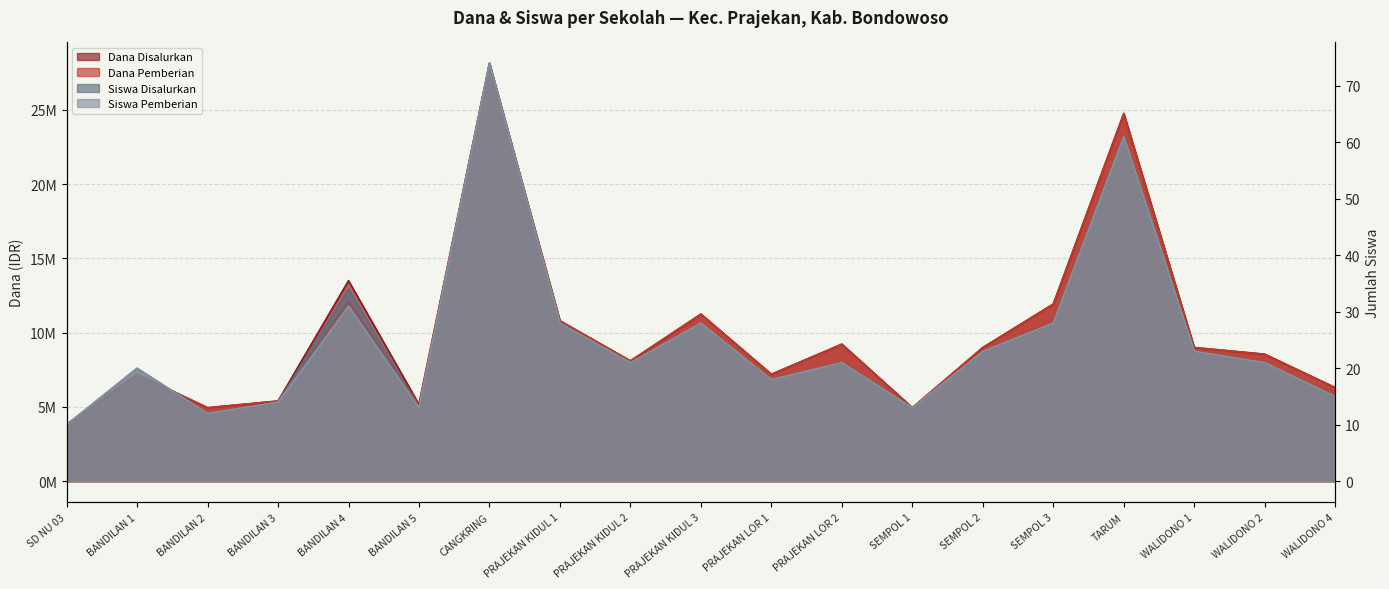

Reading left to right, extract all data points from this chart.

Dana Disalurkan: SD NU 03=3825000	BANDILAN 1=7200000	BANDILAN 2=4950000	BANDILAN 3=5400000	BANDILAN 4=13500000	BANDILAN 5=5175000	CANGKRING=28125000	PRAJEKAN KIDUL 1=10800000	PRAJEKAN KIDUL 2=8100000	PRAJEKAN KIDUL 3=11250000	PRAJEKAN LOR 1=7200000	PRAJEKAN LOR 2=9225000	SEMPOL 1=4950000	SEMPOL 2=9000000	SEMPOL 3=11925000	TARUM=24750000	WALIDONO 1=9000000	WALIDONO 2=8550000	WALIDONO 4=6300000
Dana Pemberian: SD NU 03=3825000	BANDILAN 1=7200000	BANDILAN 2=4950000	BANDILAN 3=5400000	BANDILAN 4=12150000	BANDILAN 5=5175000	CANGKRING=28125000	PRAJEKAN KIDUL 1=10800000	PRAJEKAN KIDUL 2=8100000	PRAJEKAN KIDUL 3=11250000	PRAJEKAN LOR 1=7200000	PRAJEKAN LOR 2=9225000	SEMPOL 1=4950000	SEMPOL 2=9000000	SEMPOL 3=11925000	TARUM=24750000	WALIDONO 1=9000000	WALIDONO 2=8550000	WALIDONO 4=6300000
Siswa Disalurkan: SD NU 03=10	BANDILAN 1=20	BANDILAN 2=12	BANDILAN 3=14	BANDILAN 4=34	BANDILAN 5=13	CANGKRING=74	PRAJEKAN KIDUL 1=28	PRAJEKAN KIDUL 2=21	PRAJEKAN KIDUL 3=28	PRAJEKAN LOR 1=18	PRAJEKAN LOR 2=21	SEMPOL 1=13	SEMPOL 2=23	SEMPOL 3=28	TARUM=61	WALIDONO 1=23	WALIDONO 2=21	WALIDONO 4=15
Siswa Pemberian: SD NU 03=10	BANDILAN 1=20	BANDILAN 2=12	BANDILAN 3=14	BANDILAN 4=31	BANDILAN 5=13	CANGKRING=74	PRAJEKAN KIDUL 1=28	PRAJEKAN KIDUL 2=21	PRAJEKAN KIDUL 3=28	PRAJEKAN LOR 1=18	PRAJEKAN LOR 2=21	SEMPOL 1=13	SEMPOL 2=23	SEMPOL 3=28	TARUM=61	WALIDONO 1=23	WALIDONO 2=21	WALIDONO 4=15